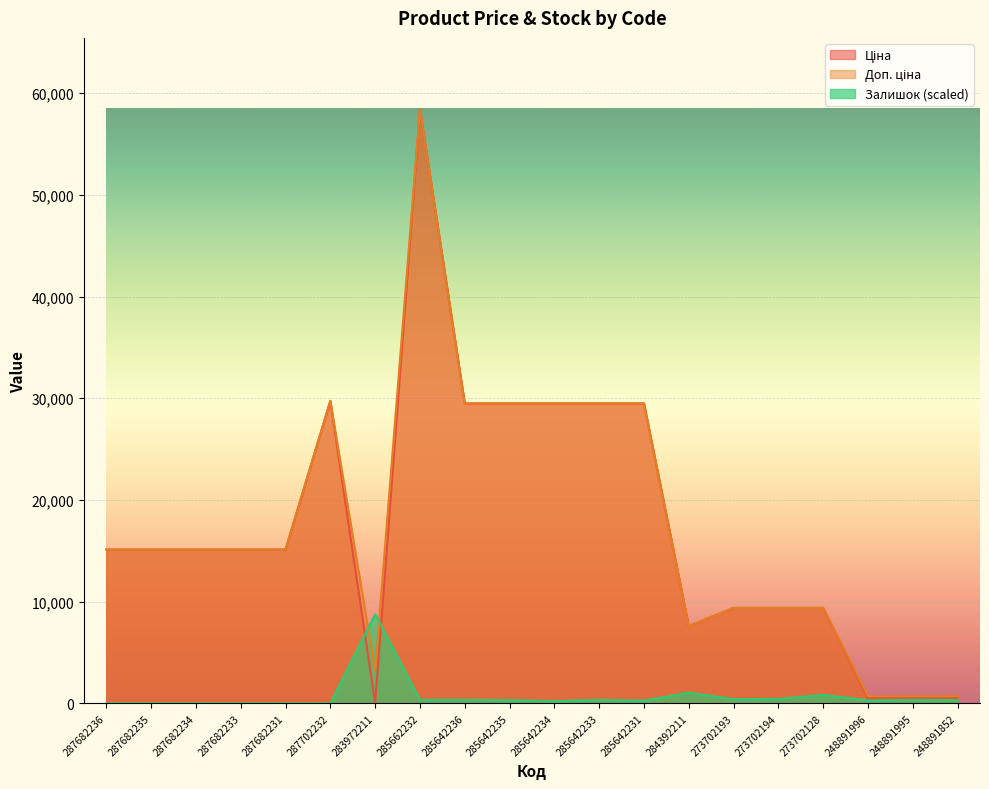

Where is the first local maximum for Доп. ціна?

287702232